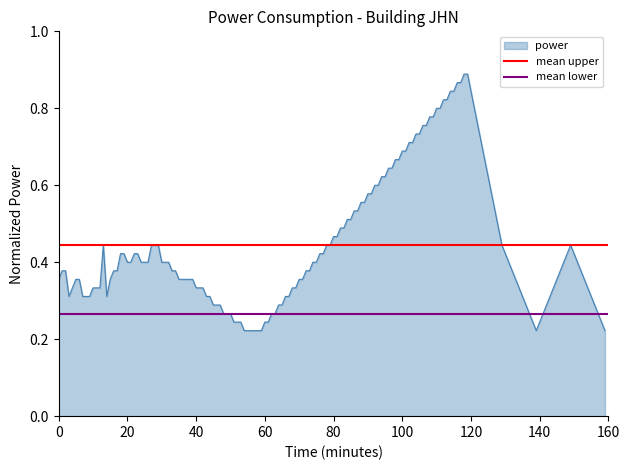

What is the value of the mean upper point at the 2nd from the left?

0.4